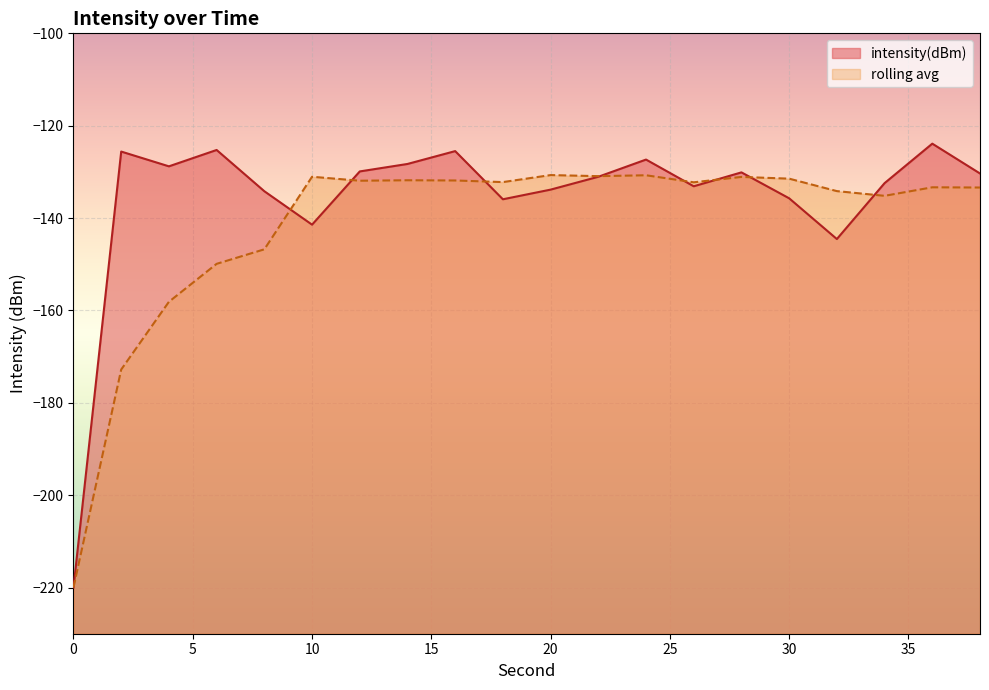

Reading left to right, extract all data points from this chart.

0=-220.0	2=-125.6	4=-128.8	6=-125.3	8=-134.2	10=-141.4	12=-129.9	14=-128.3	16=-125.5	18=-135.9	20=-133.8	22=-131.1	24=-127.3	26=-133.1	28=-130.1	30=-135.7	32=-144.5	34=-132.4	36=-123.9	38=-130.3